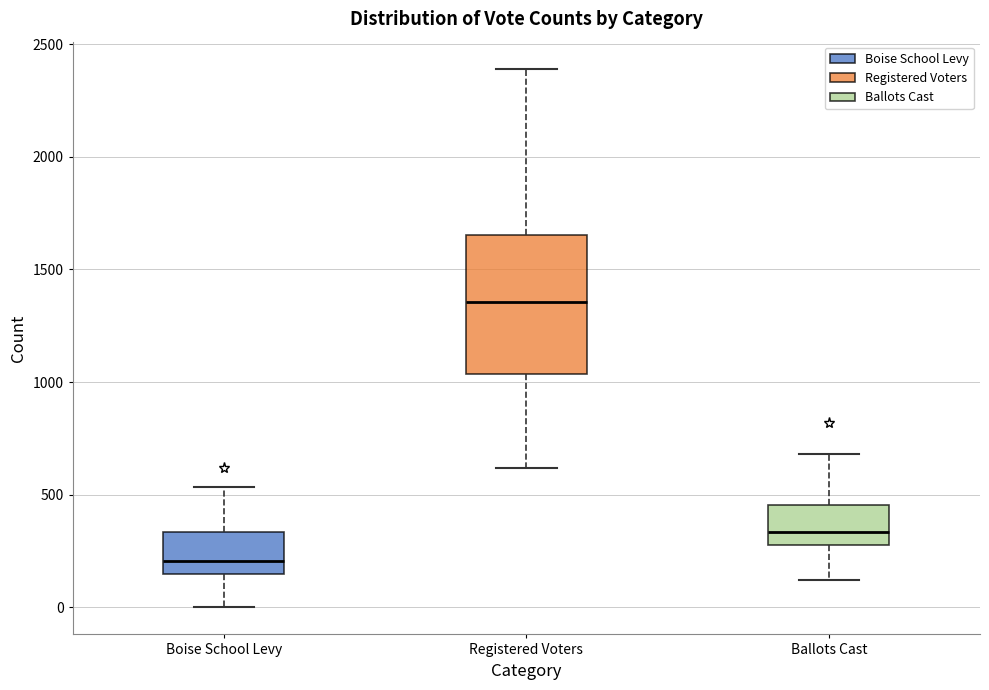

Comparing the boxes themselves (not the whiskers), which one is the tallest?

Registered Voters